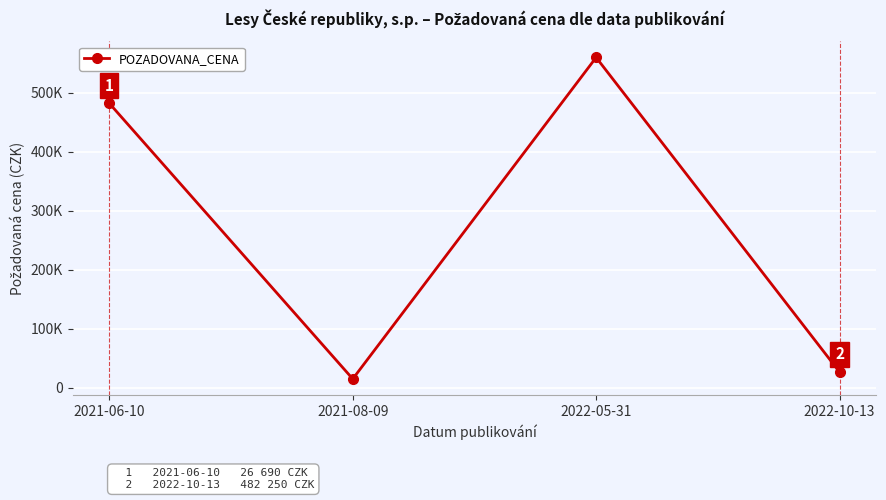

List the labels in order of value, smallest first.

2021-08-09, 2022-10-13, 2021-06-10, 2022-05-31